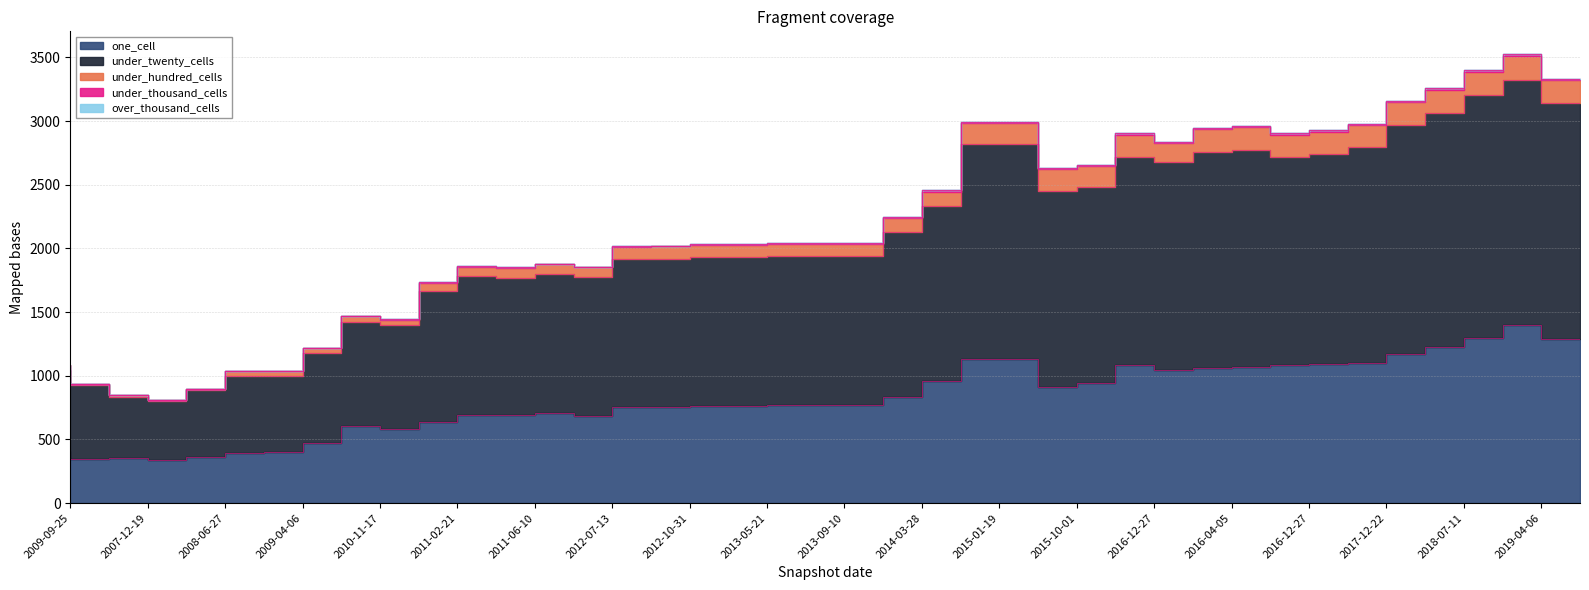

In under_twenty_cells, how many points are higher than both neighbors (excluding endpoints)?

9